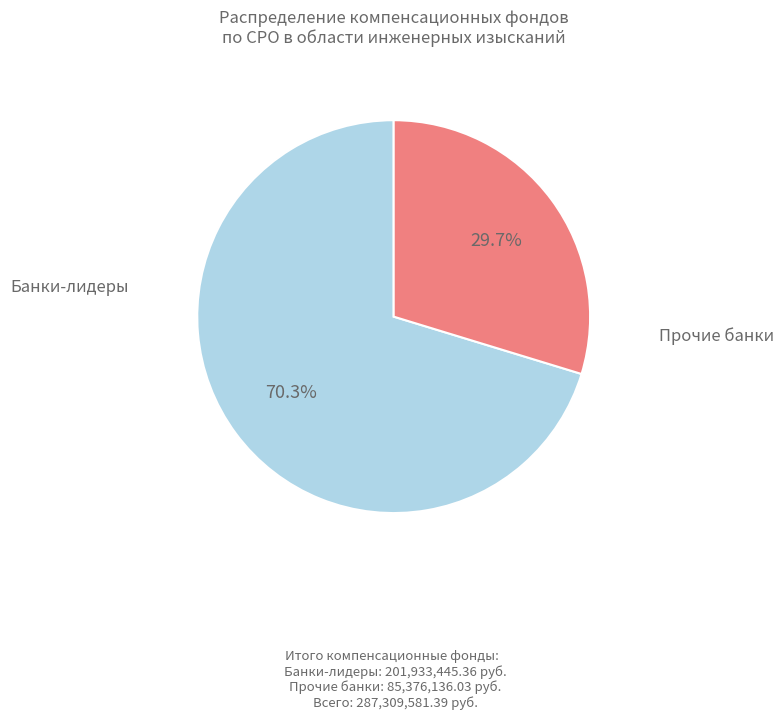

Count the number of slices in the pie.

2